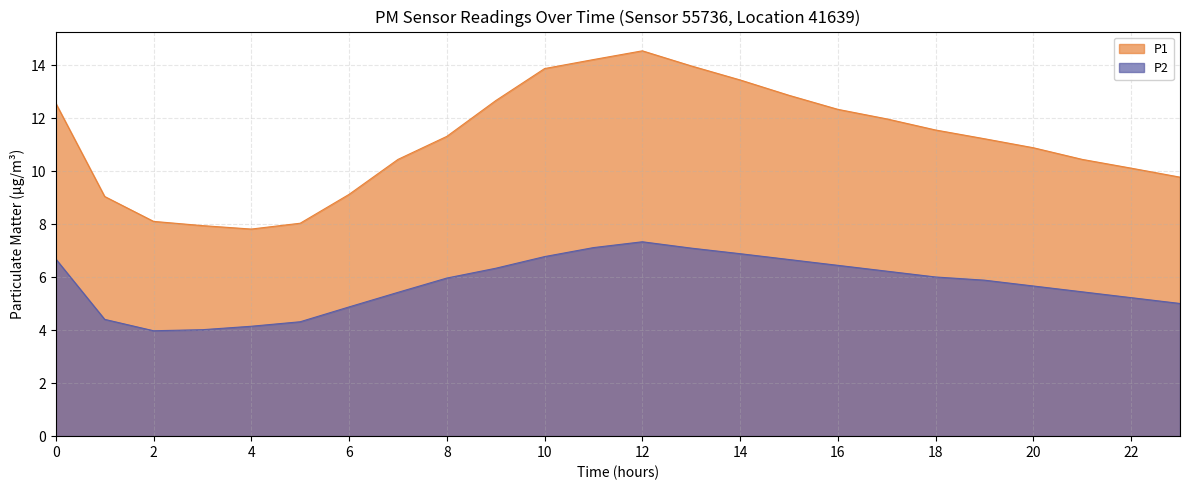

What is the value of the P1 point at the 21st from the left?

10.9